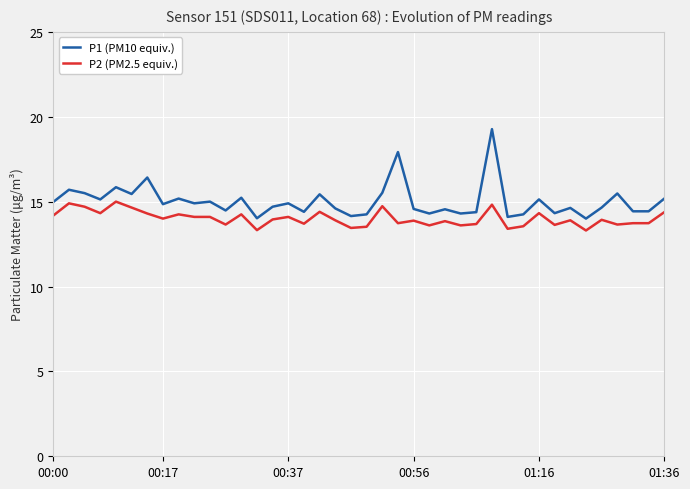

Which series has the widest spread of values?

P1 (PM10 equiv.)